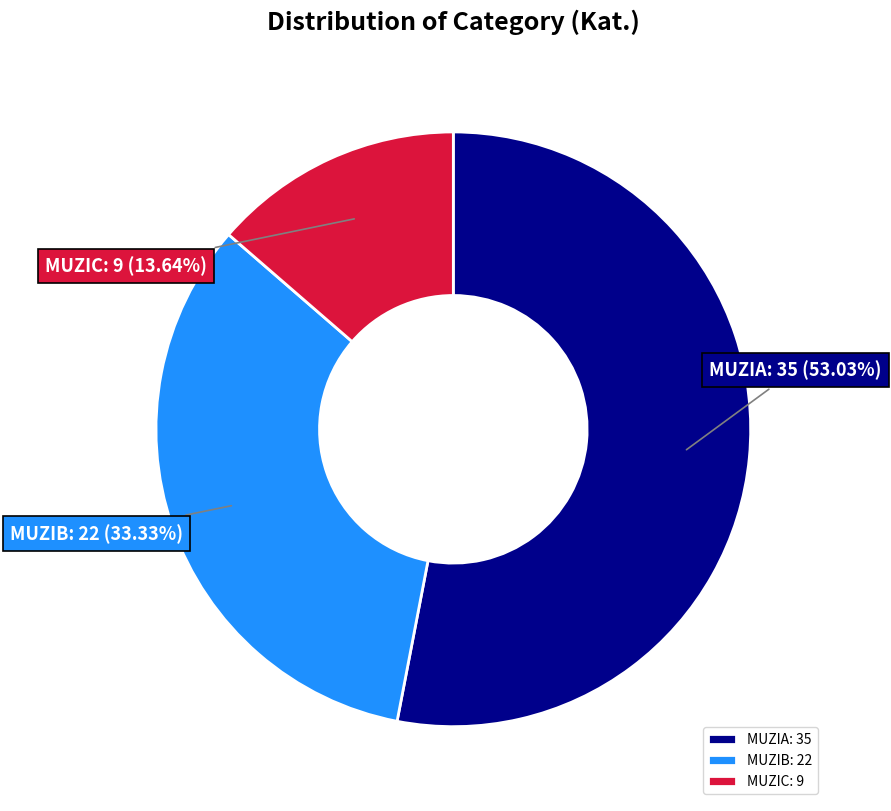

What percentage is the MUZIC slice, to the nearest percent?

14%